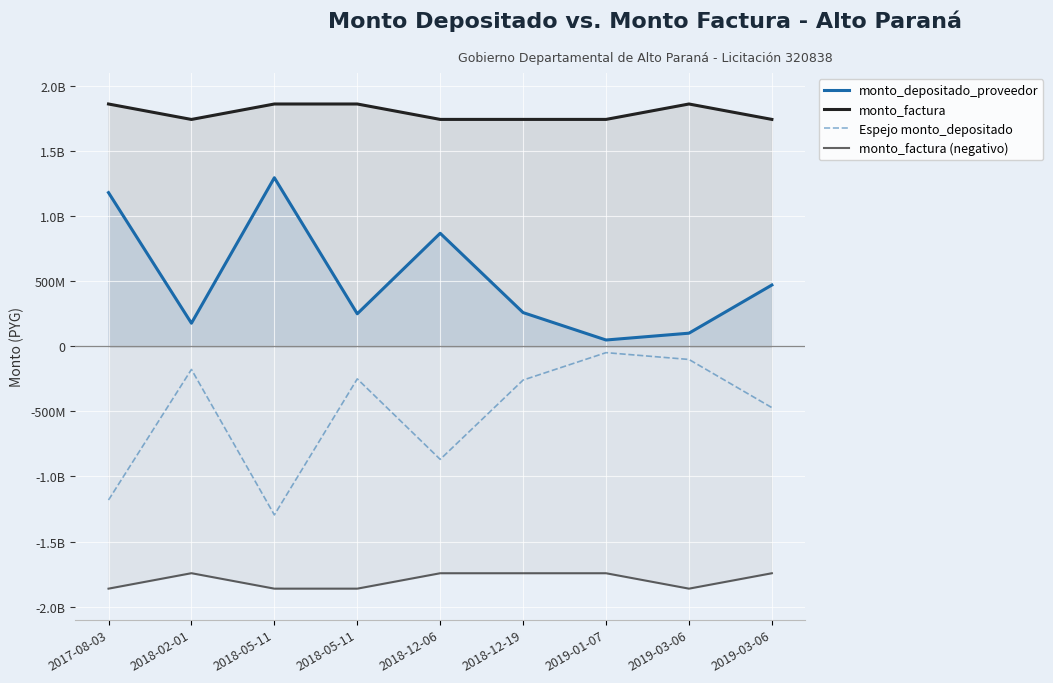

What is the label of the 9th point from the left?

2019-03-06